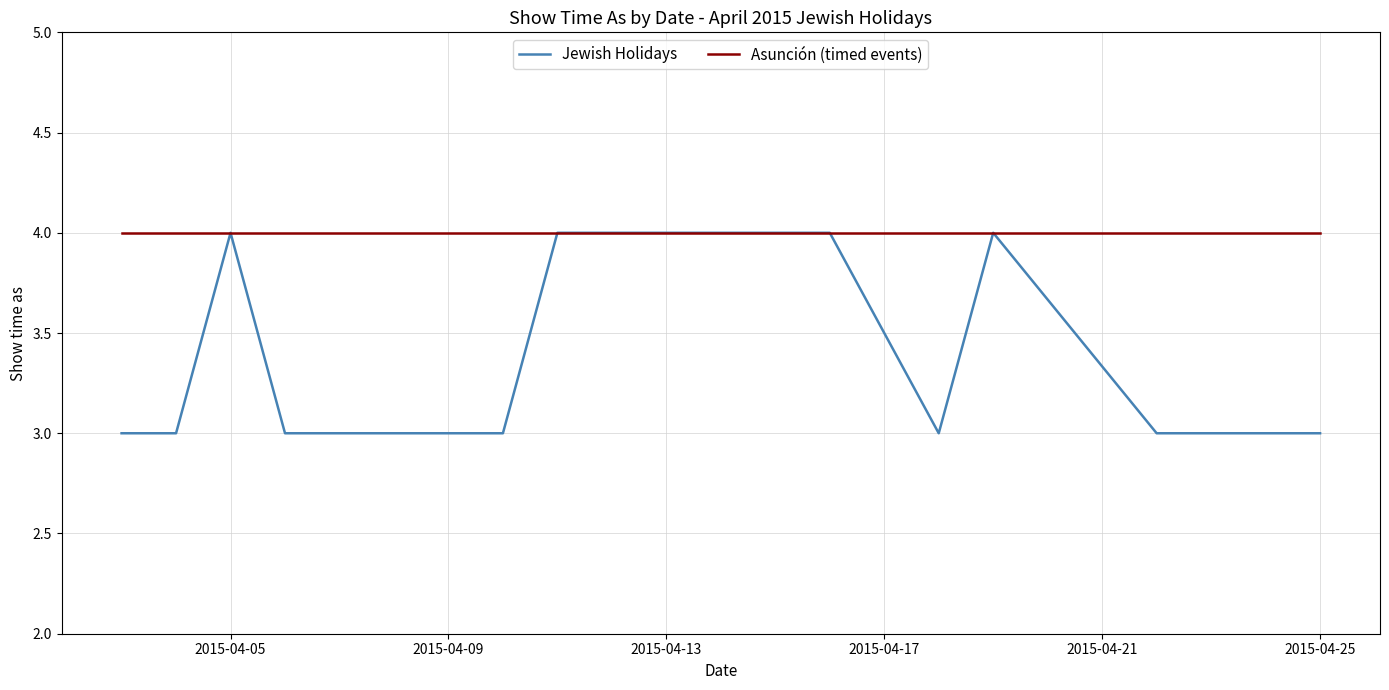

What is the maximum value for Jewish Holidays?

4